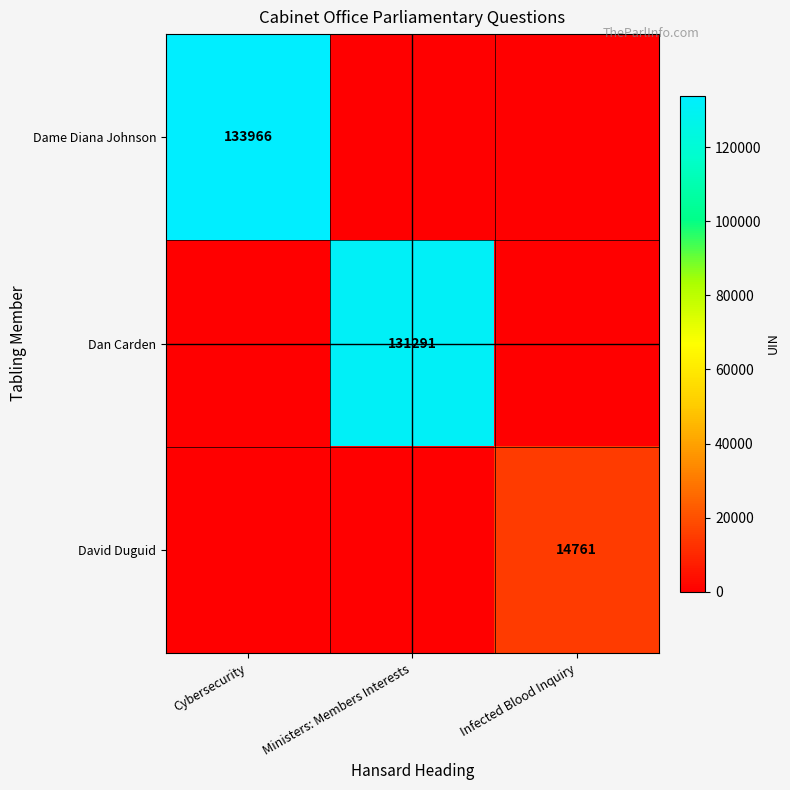

The value of Dan Carden at Ministers: Members Interests is 28543. True or false?

False